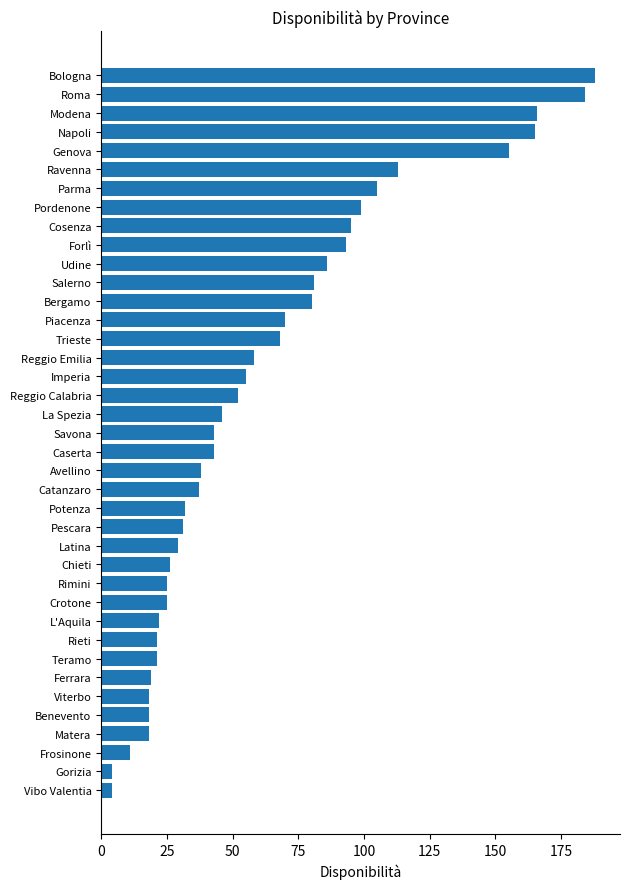

Which has a higher value, Forlì or Reggio Calabria?

Forlì